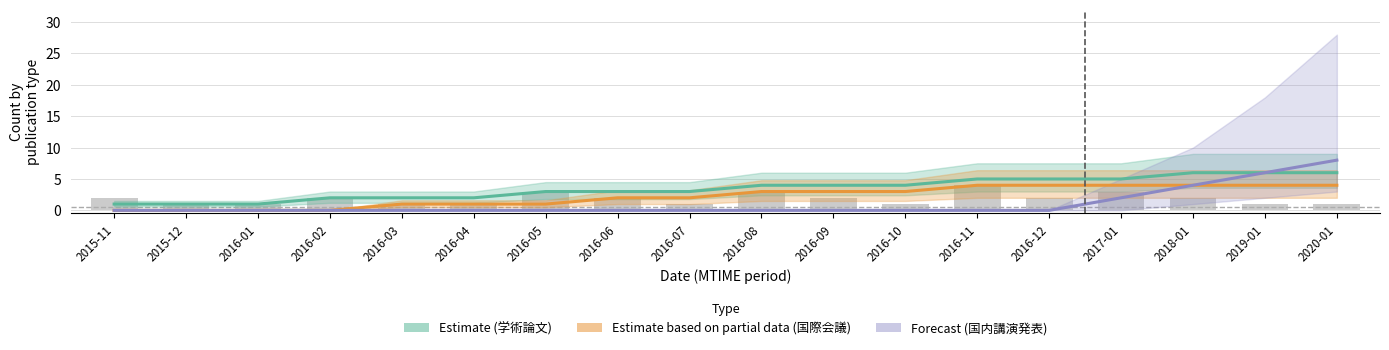

Are the bars grouped side by side (vs. stacked)?

Yes